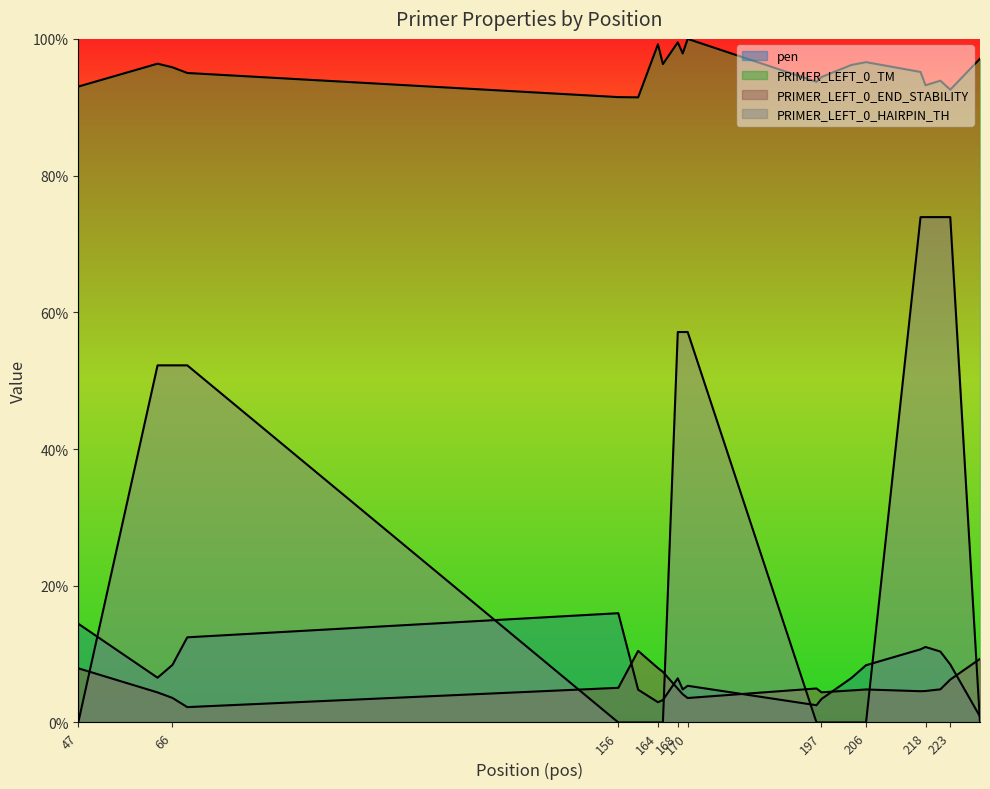

Reading right to left, list all the values displayed in this chart.

pen: 0.0	0.1	0.1	0.1	0.1	0.1	0.1	0.0	0.0	0.1	0.0	0.1	0.0	0.0	0.0	0.2	0.1	0.1	0.1	0.1
PRIMER_LEFT_0_TM: 1.0	0.9	0.9	0.9	1.0	1.0	1.0	0.9	0.9	1.0	1.0	1.0	1.0	1.0	0.9	0.9	1.0	1.0	1.0	0.9
PRIMER_LEFT_0_END_STABILITY: 0.1	0.1	0.0	0.0	0.0	0.0	0.0	0.0	0.0	0.0	0.0	0.0	0.1	0.1	0.1	0.1	0.0	0.0	0.0	0.1
PRIMER_LEFT_0_HAIRPIN_TH: 0.0	0.7	0.7	0.7	0.7	0.0	0.0	0.0	0.0	0.6	0.6	0.6	0.0	0.0	0.0	0.0	0.5	0.5	0.5	0.0